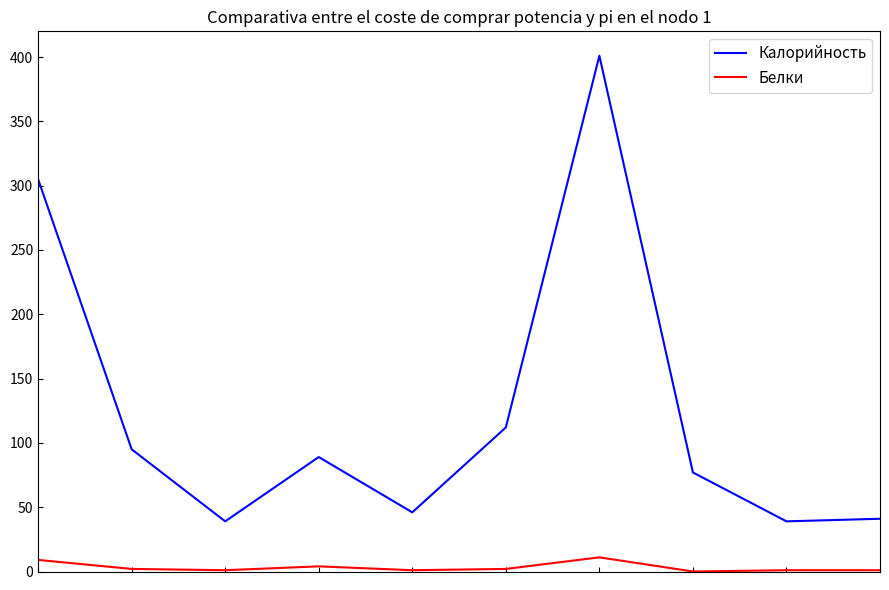

Does the chart have visible grid lines?

No